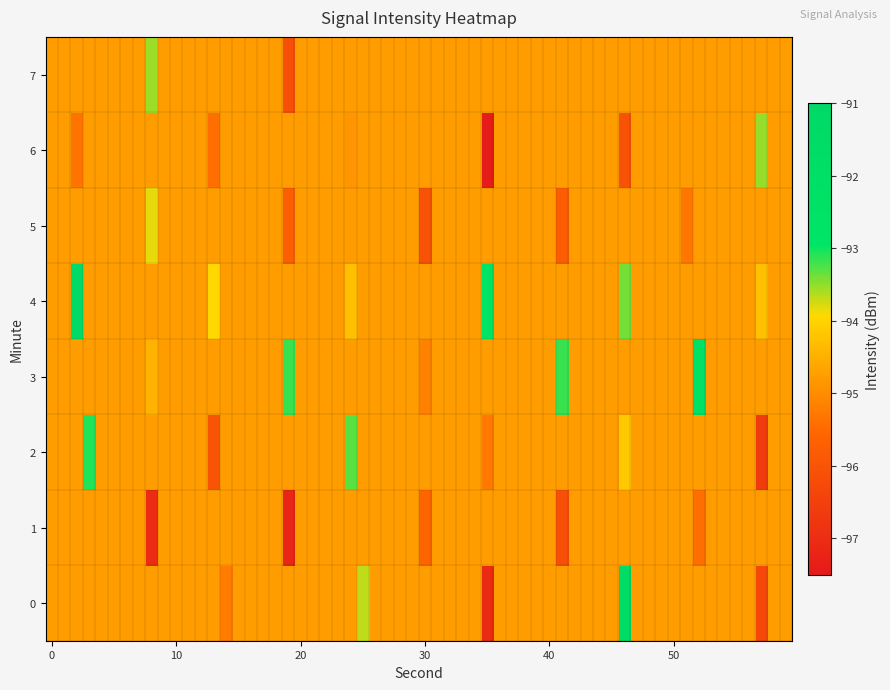

At which category is the sum across all series the highest?

25